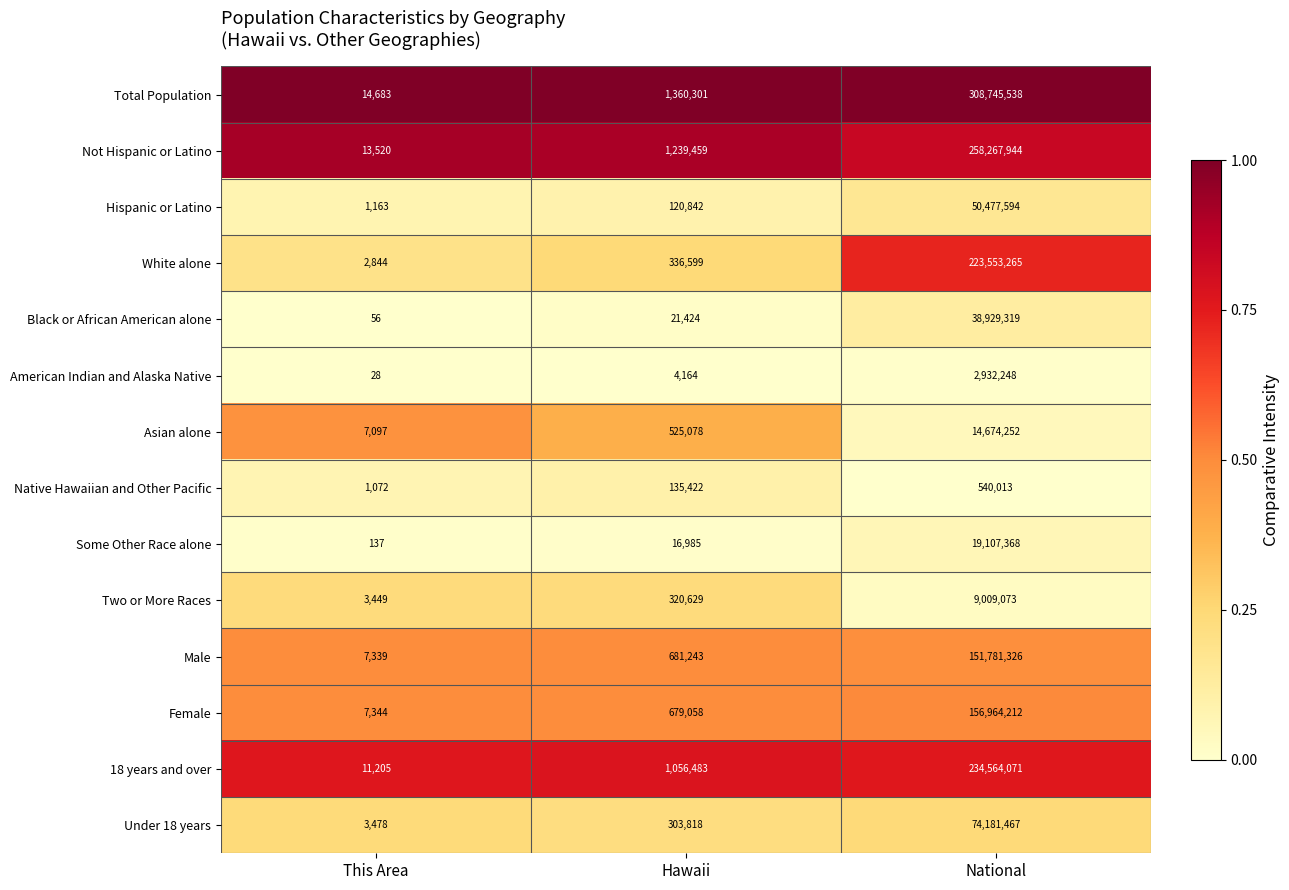

True or false: Total Population has a value of 308745538 at National.

True